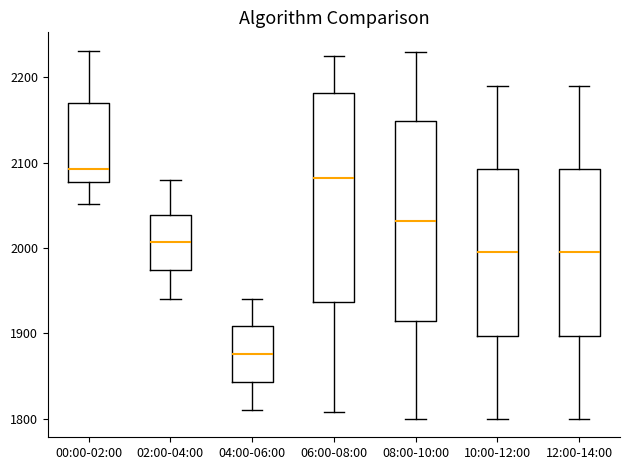

Reading left to right, transcribe this box plot: for each box, give where its median line is, the range the box spans, and where its two whiskers end, as read against the y-axis. The values are not printed on the chart, so give them approximately, as read against the axis.

00:00-02:00: median 2090, box 2080 to 2170, whiskers 2050 to 2230
02:00-04:00: median 2010, box 1970 to 2040, whiskers 1940 to 2080
04:00-06:00: median 1880, box 1840 to 1910, whiskers 1810 to 1940
06:00-08:00: median 2080, box 1940 to 2180, whiskers 1810 to 2230
08:00-10:00: median 2030, box 1920 to 2150, whiskers 1800 to 2230
10:00-12:00: median 2000, box 1900 to 2090, whiskers 1800 to 2190
12:00-14:00: median 2000, box 1900 to 2090, whiskers 1800 to 2190